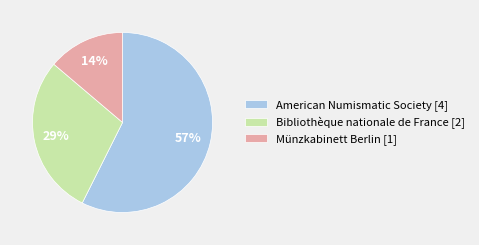

Does American Numismatic Society [4] account for over 50% of the chart?

Yes